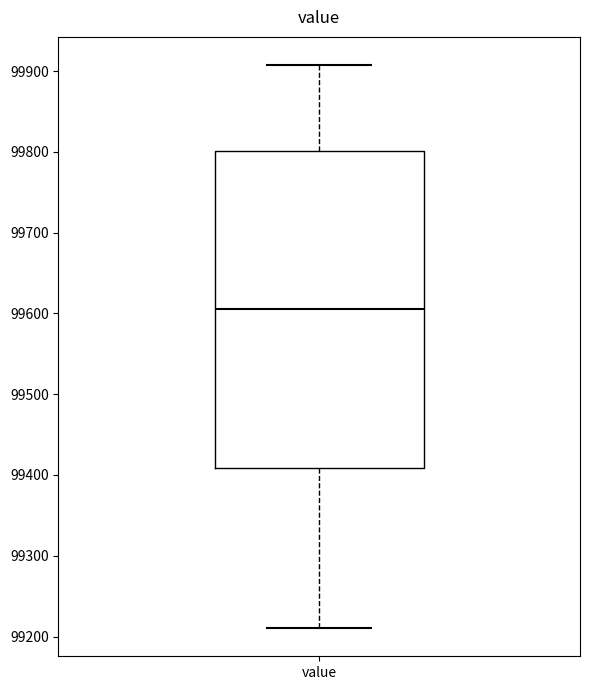

Read this box plot against the y-axis: the position of the median line, the range covered by the box, and the ends of both whiskers. The values are not printed on the chart, so give them approximately, as read against the axis.

median 99610, box 99410 to 99800, whiskers 99210 to 99910